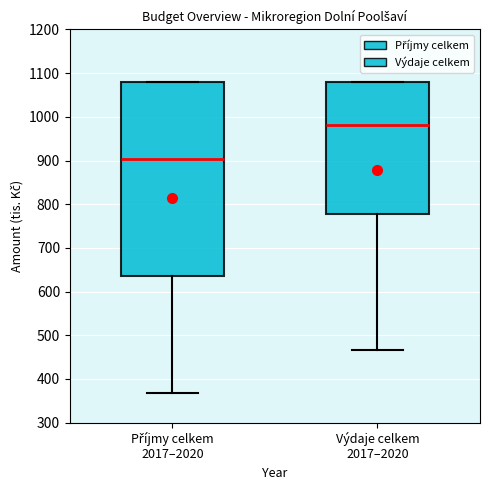

Reading left to right, read every box against the y-axis: the position of its median line, the range the box covers, and the ends of its whiskers. The values are not printed on the chart, so give them approximately, as read against the axis.

Příjmy celkem 2017–2020: median 900, box 640 to 1080, whiskers 370 to 1080
Výdaje celkem 2017–2020: median 980, box 780 to 1080, whiskers 470 to 1080